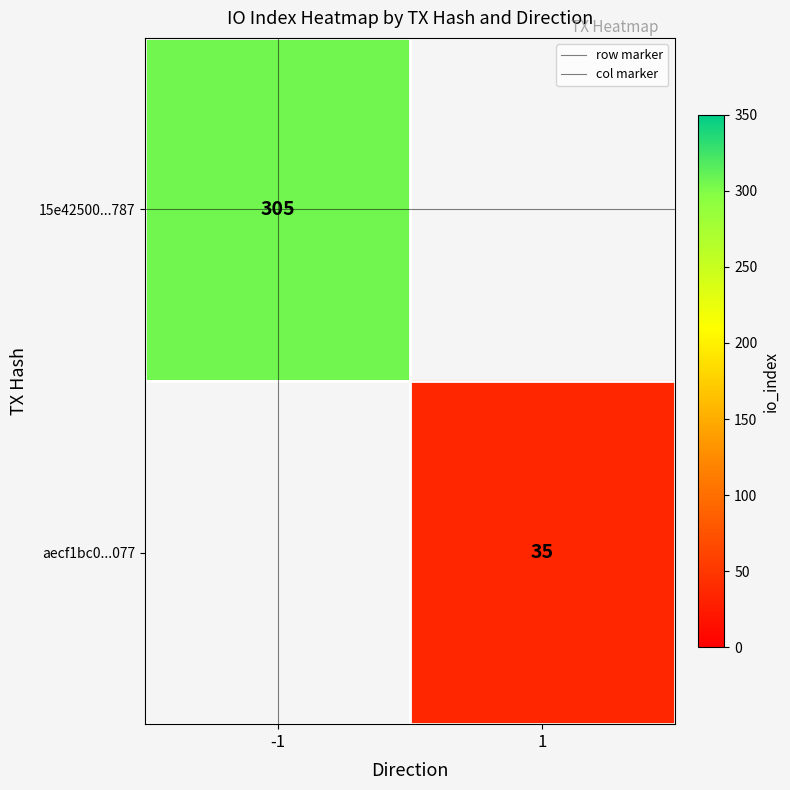

Is it true that 15e42500...787 equals 305.0 at -1?

True